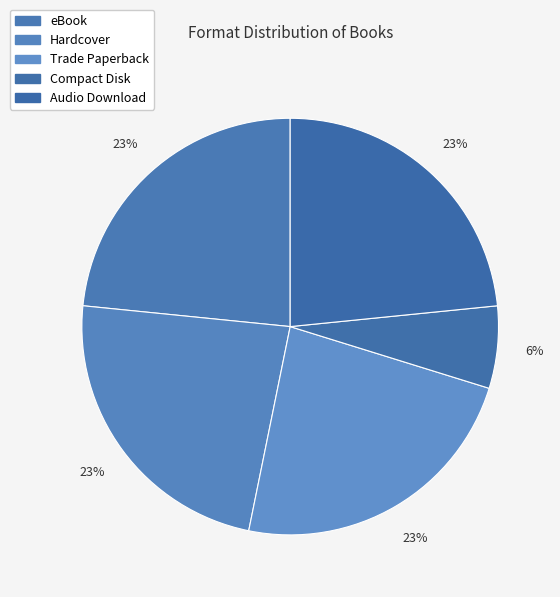

Approximately how many times larger is the value at Compact Disk compared to Trade Paperback?

0.3